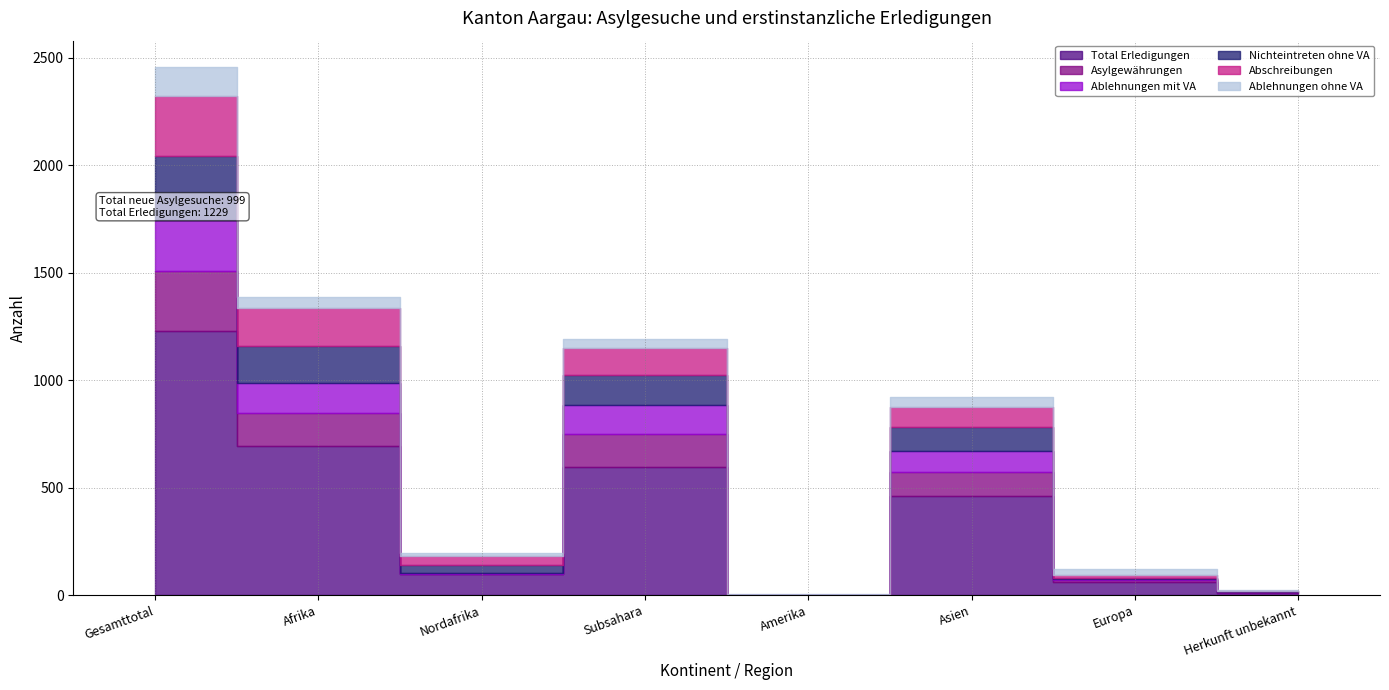

At which category is the sum across all series the highest?

Gesamttotal